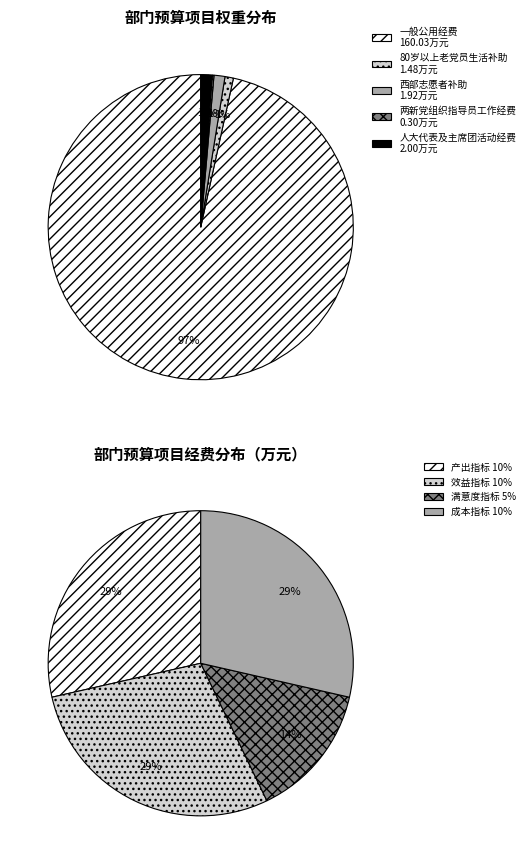

What percentage is the 满意度指标 slice, to the nearest percent?

14%